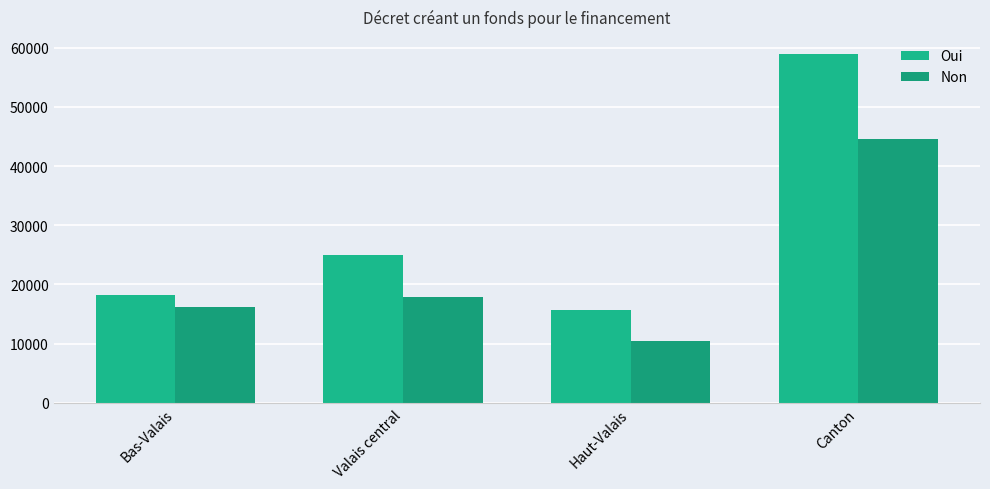

What is the value of the Non bar at the 2nd from the left?

17961